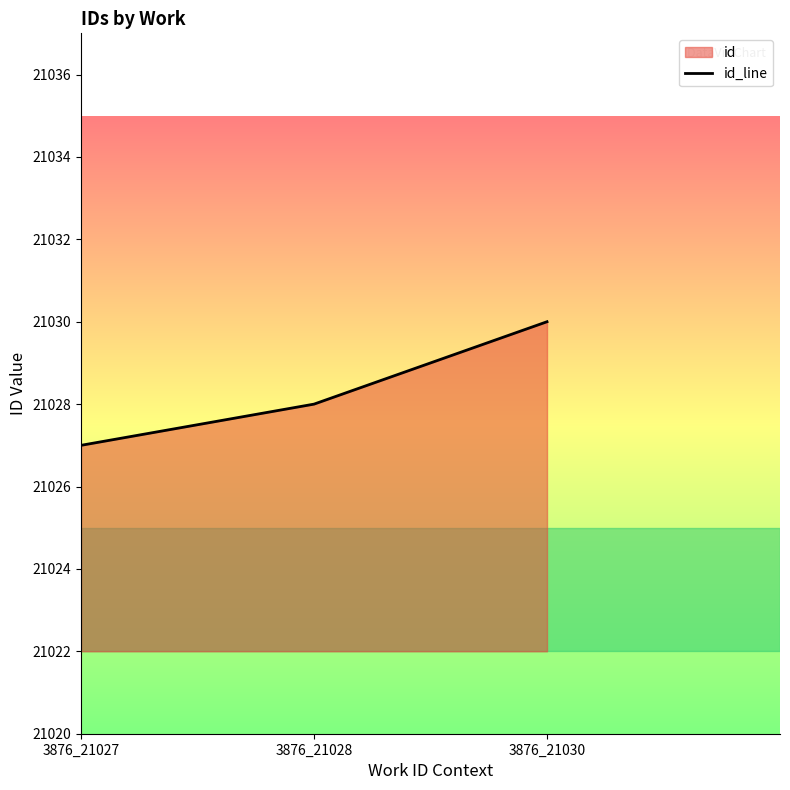

What is the ratio of the value at 3876_21030 to the value at 3876_21028?

1.0